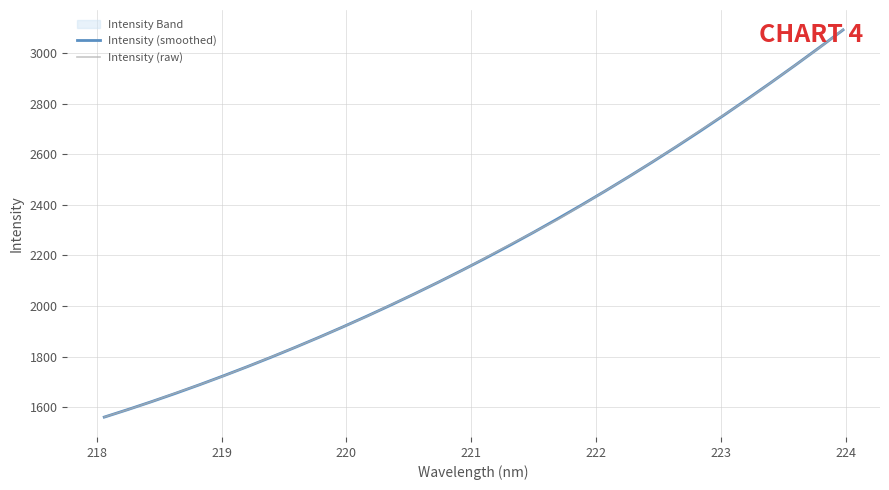

Which series ends up on top after the final intersection of Intensity (raw) and Intensity (smoothed)?

Intensity (raw)